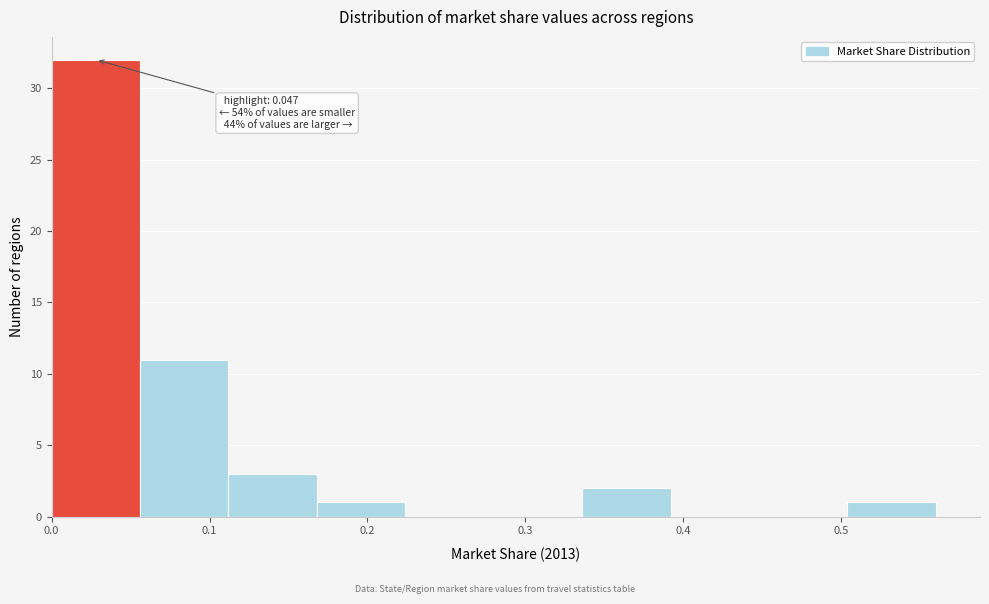

Which range on the x-axis has the tallest bar?

0.000 to 0.056